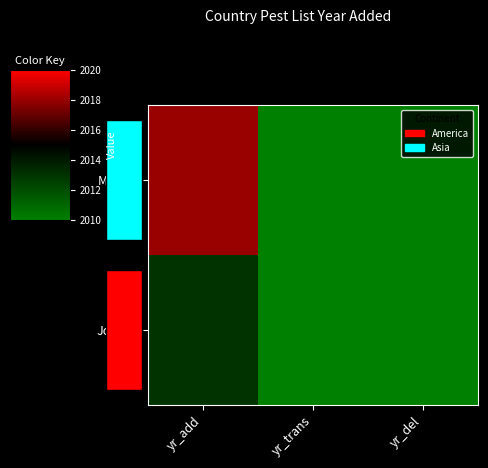

Is the value of Mexico at yr_add greater than the value of Jordan at yr_trans?

Yes